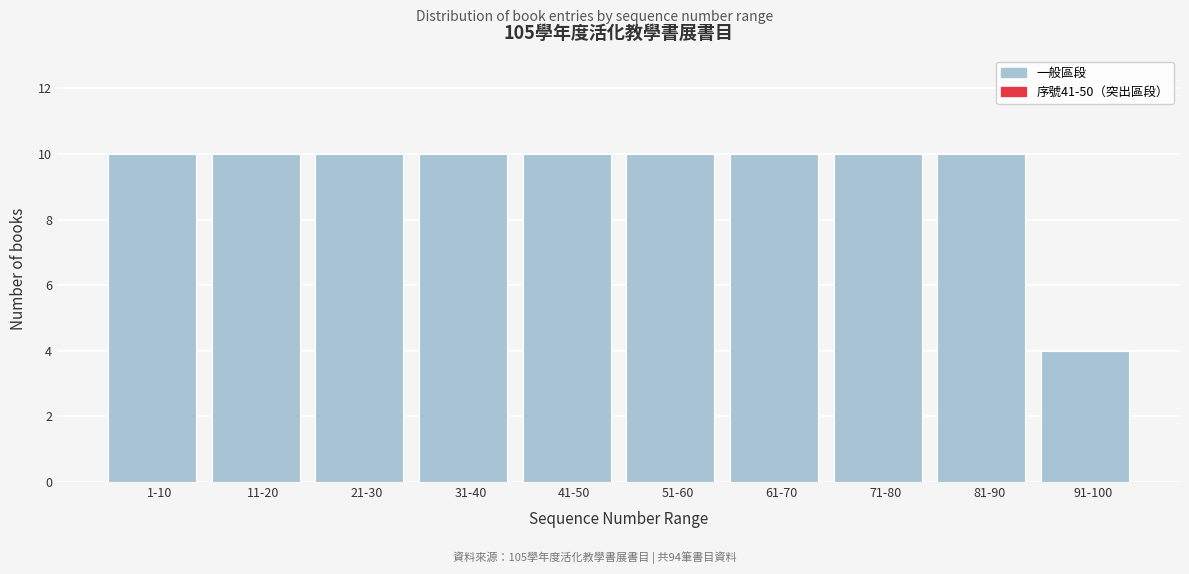

Reading left to right, list all the values displayed in this chart.

1-10=10	11-20=10	21-30=10	31-40=10	41-50=10	51-60=10	61-70=10	71-80=10	81-90=10	91-100=4